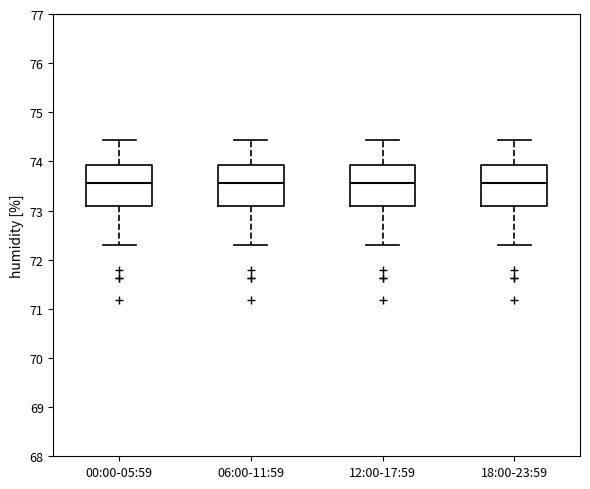

Reading left to right, transcribe this box plot: for each box, give where its median line is, the range the box spans, and where its two whiskers end, as read against the y-axis. The values are not printed on the chart, so give them approximately, as read against the axis.

00:00-05:59: median 73.6, box 73.1 to 73.9, whiskers 72.3 to 74.4
06:00-11:59: median 73.6, box 73.1 to 73.9, whiskers 72.3 to 74.4
12:00-17:59: median 73.6, box 73.1 to 73.9, whiskers 72.3 to 74.4
18:00-23:59: median 73.6, box 73.1 to 73.9, whiskers 72.3 to 74.4